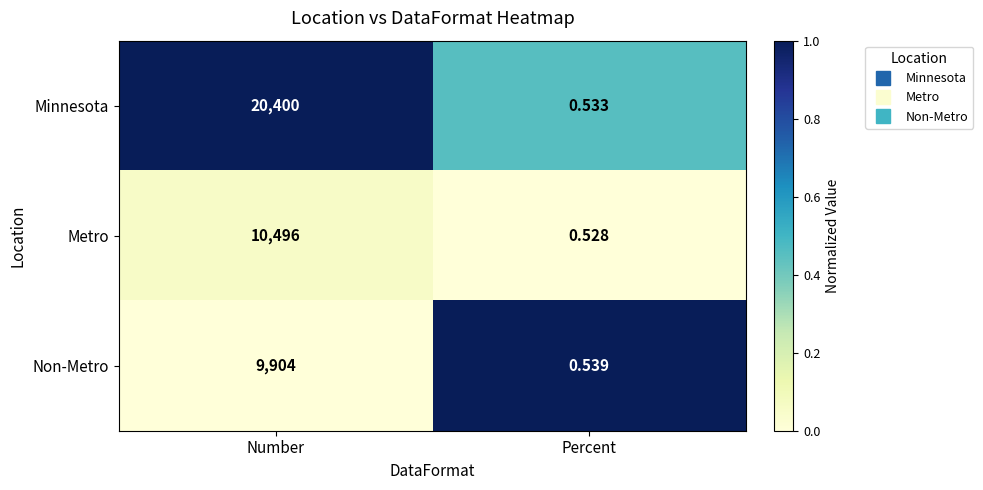

At which label does Metro reach its peak?

Number